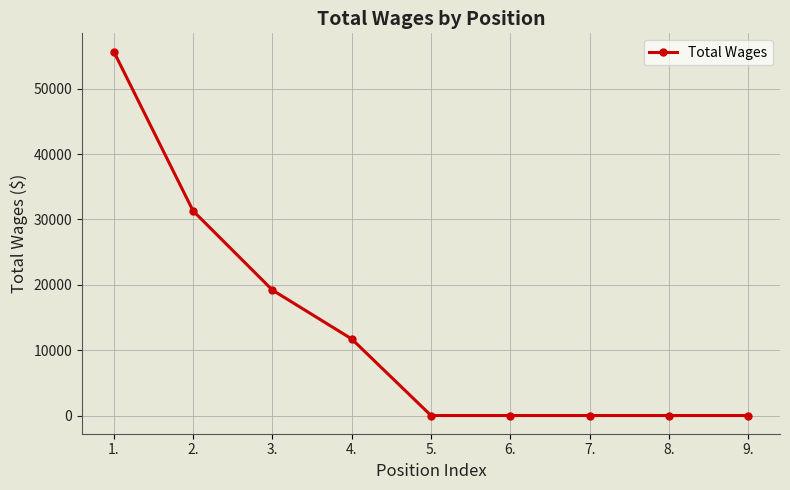

What is the greatest value displayed?

55698